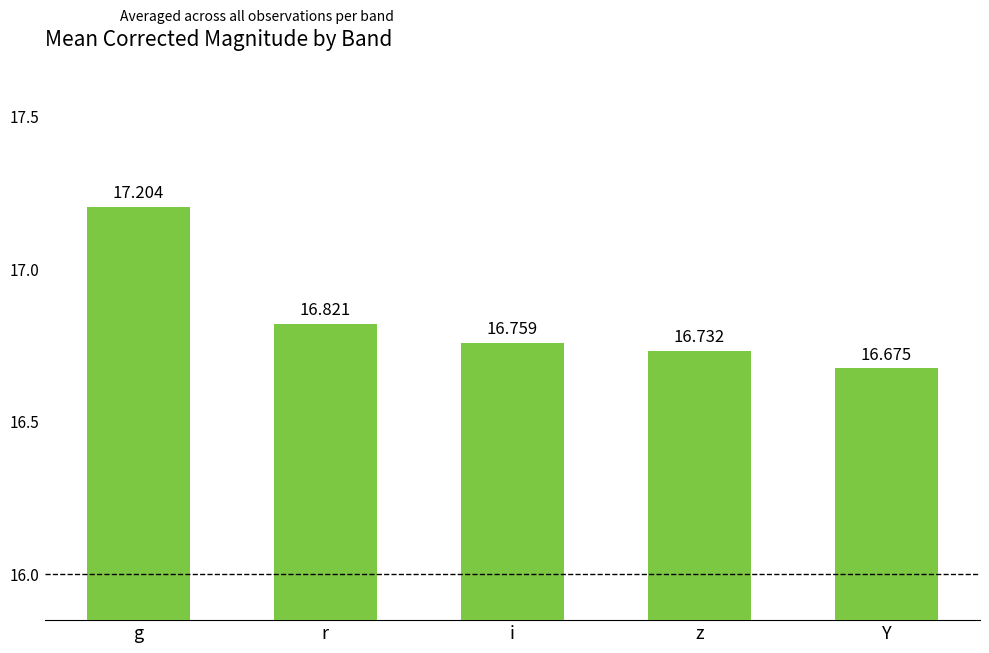

Reading left to right, extract all data points from this chart.

g=17.2	r=16.8	i=16.8	z=16.7	Y=16.7